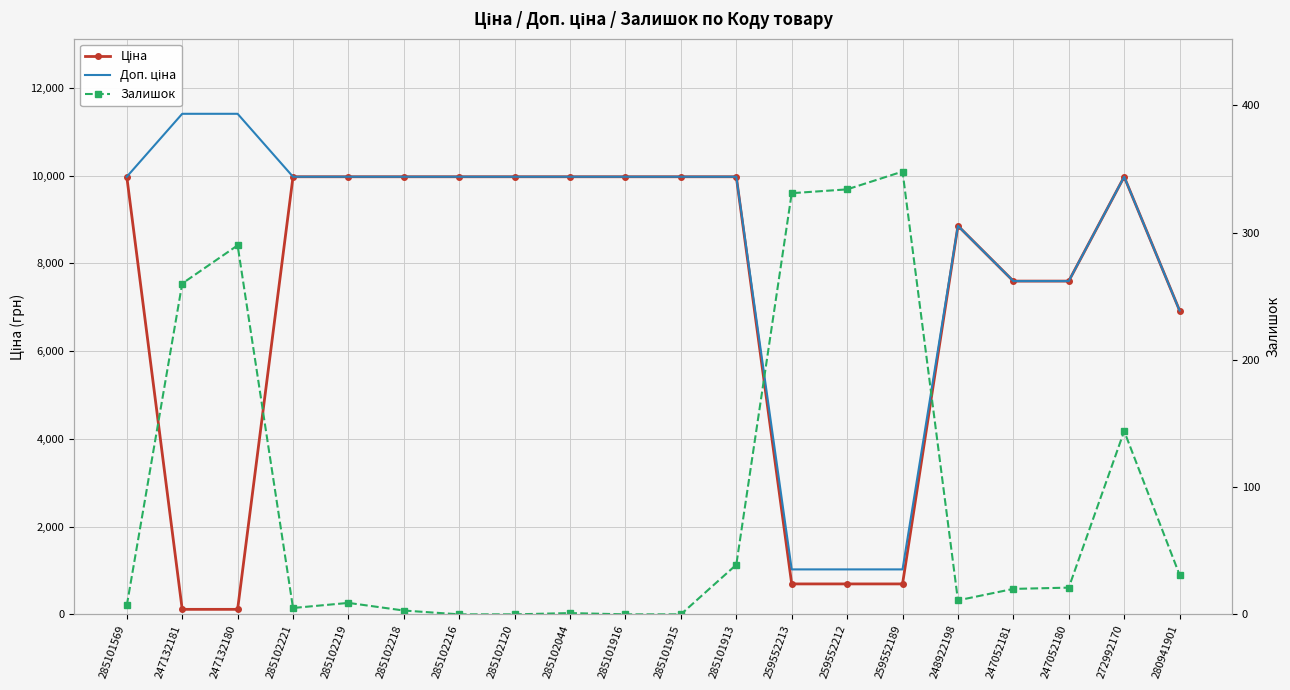

How many data points does each series have?

20